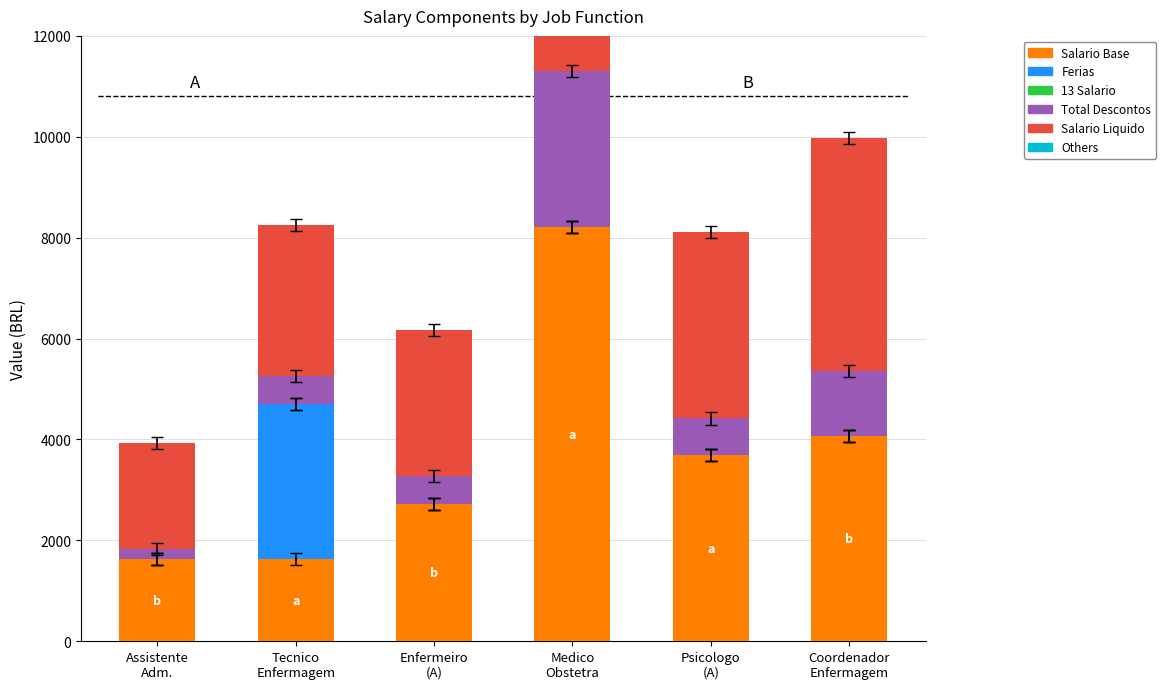

True or false: SALARIO LIQUIDO has a value of 1631.7 at Tecnico
Enfermagem.

False